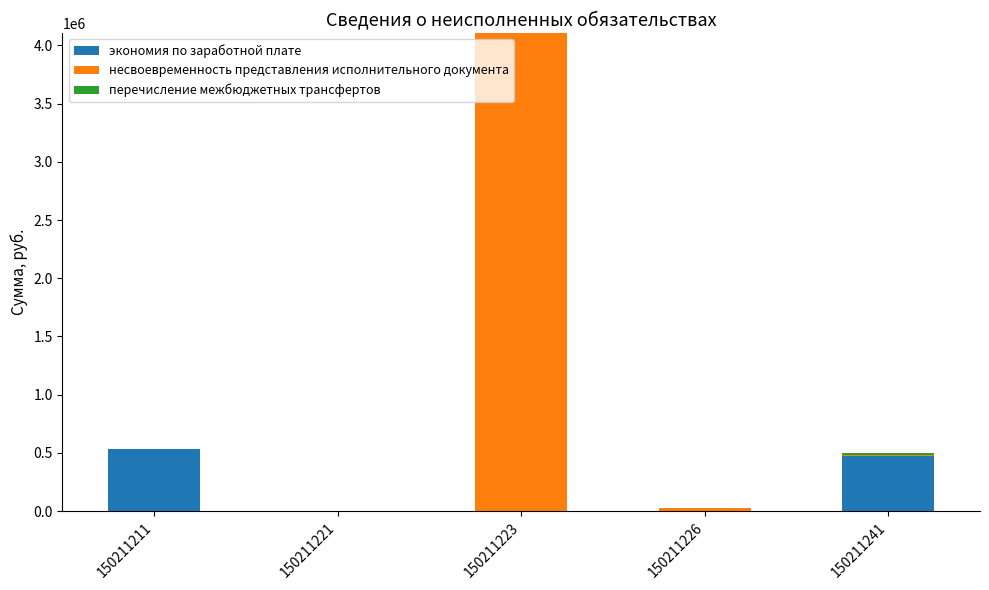

How many values in the экономия по заработной плате series exceed 0?

2